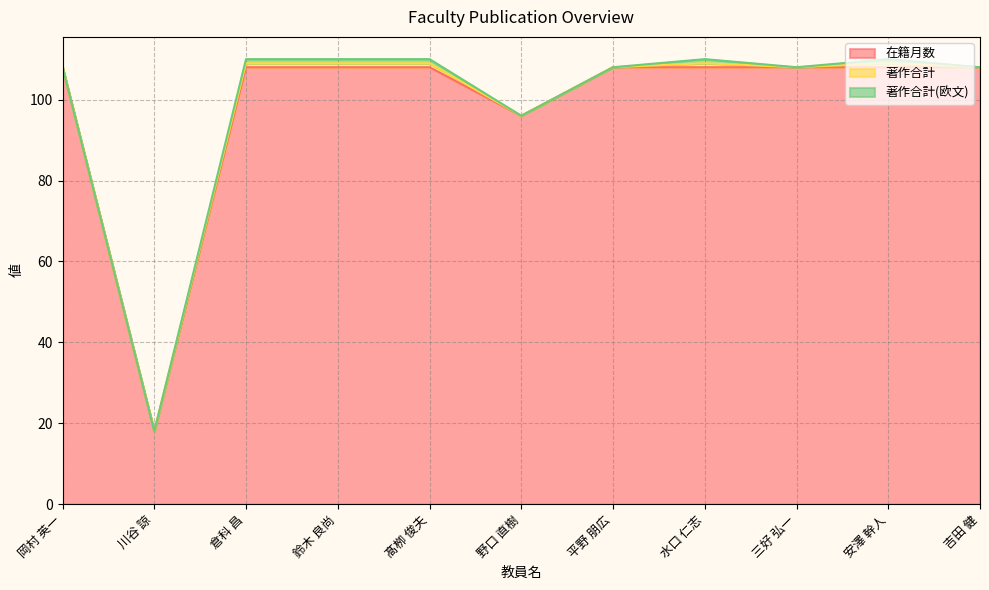

How many lines are shown in the chart?

3